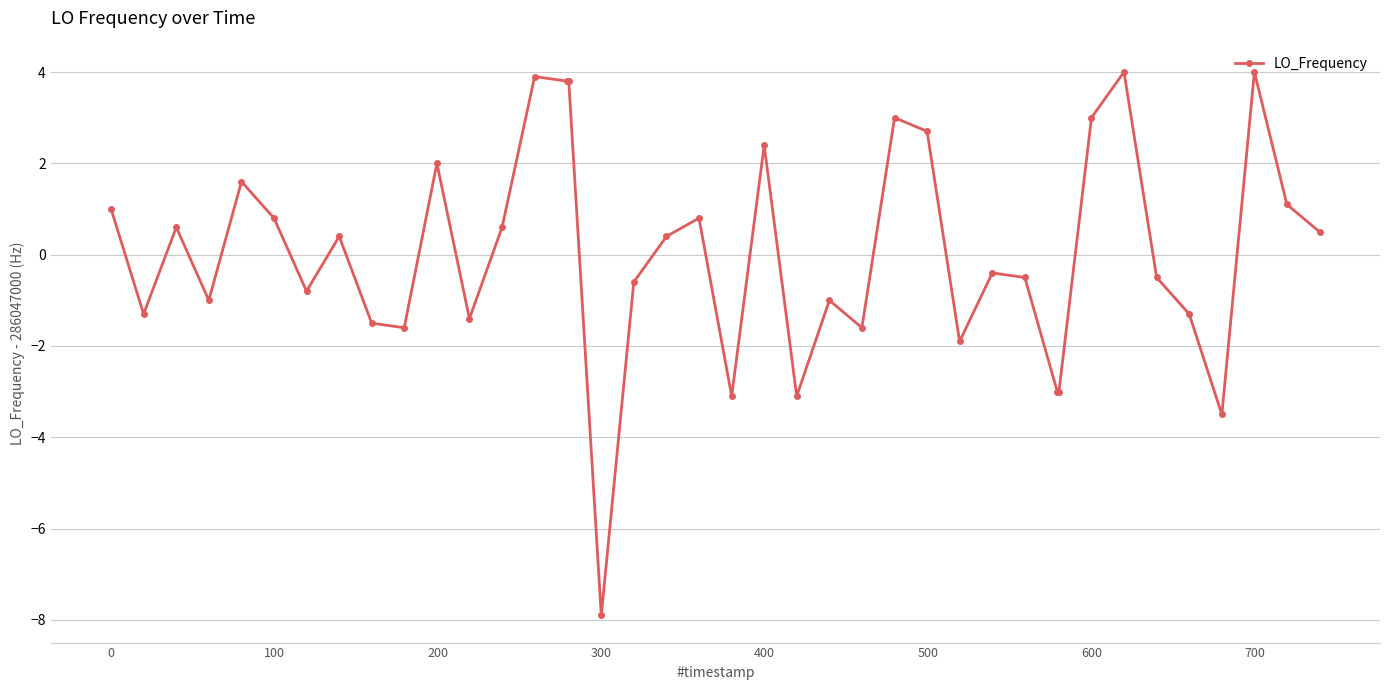

What is the value of the 6th point from the left?

0.8